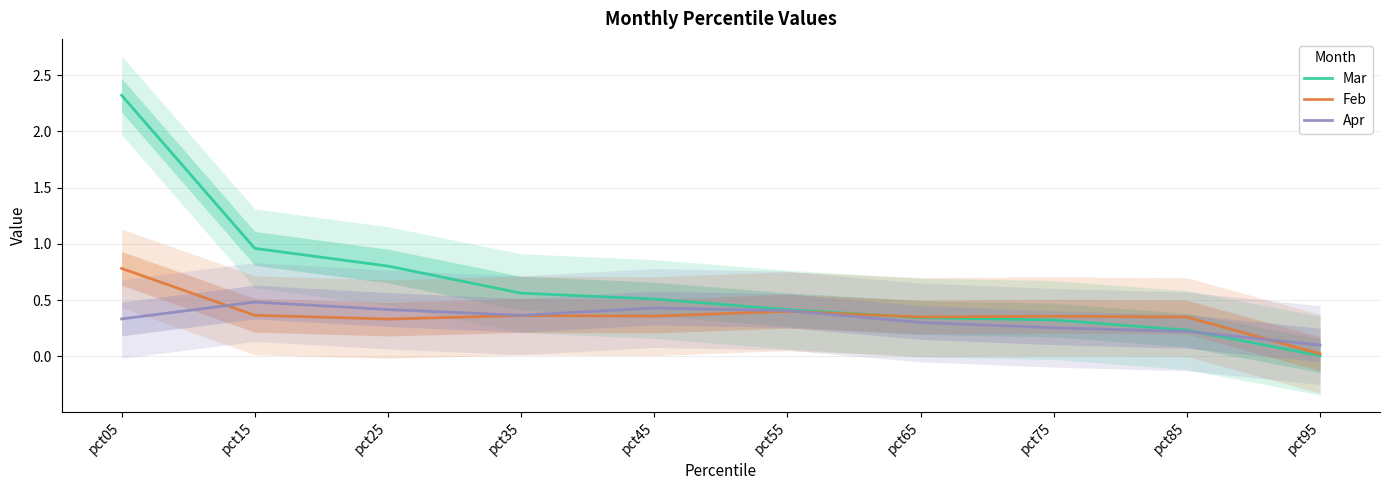

How many categories are shown in the chart?

10